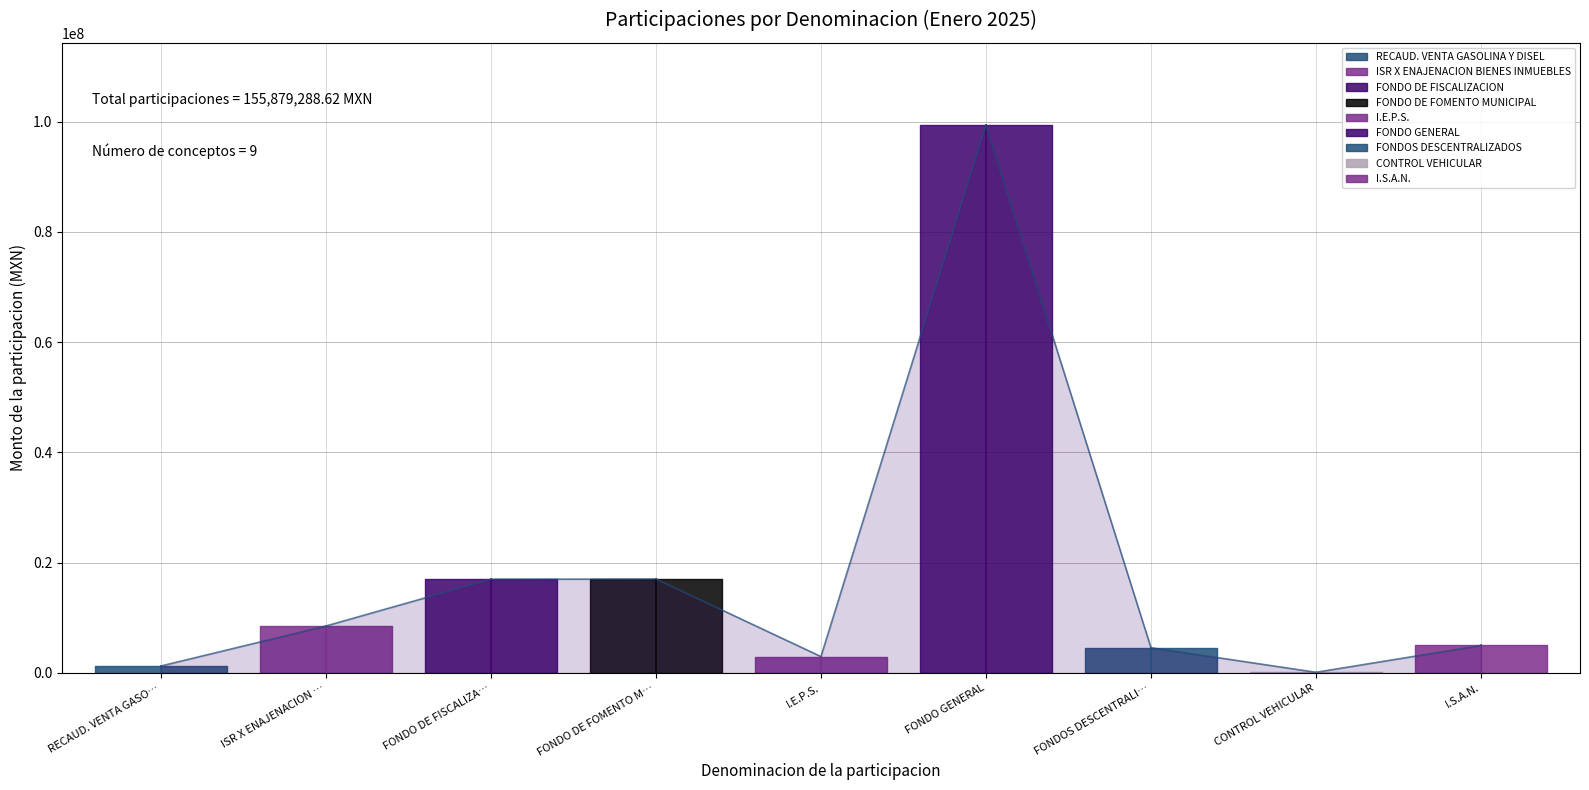

Which label corresponds to the smallest value in the chart?

CONTROL VEHICULAR